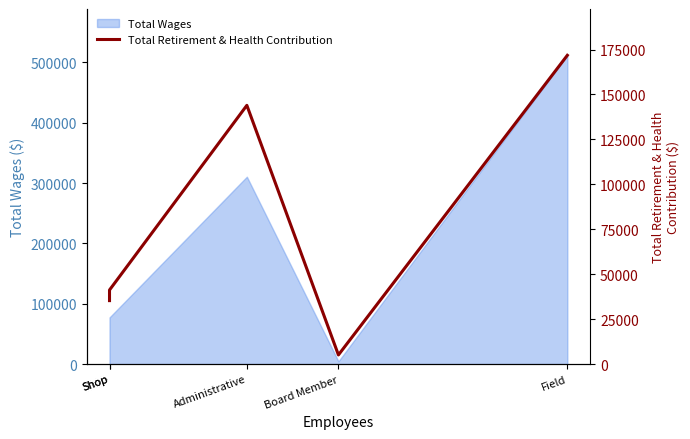

How many data points are less than 41214?

2